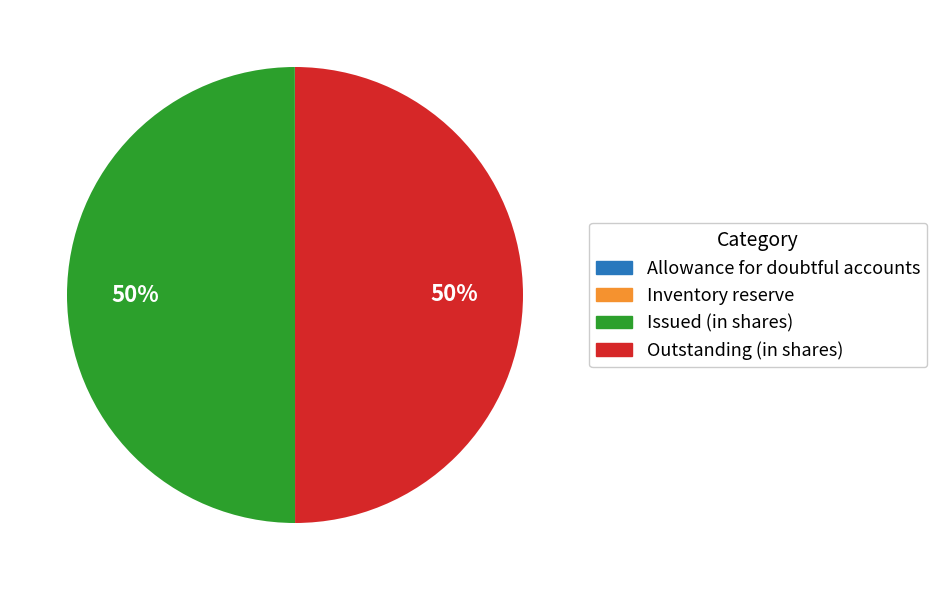

Is it true that Outstanding (in shares) is 50% of the pie?

True